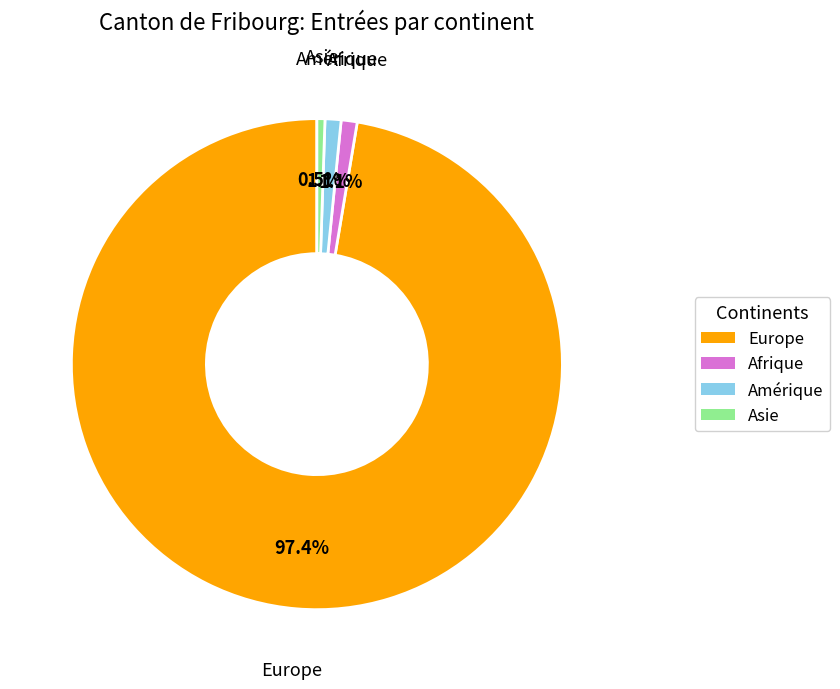

Is there a majority slice in this chart?

Yes